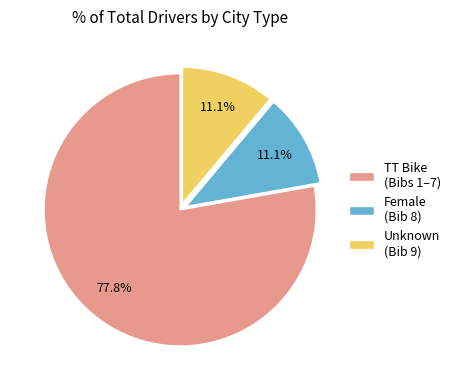

Is there any slice that represents more than half of the pie?

Yes